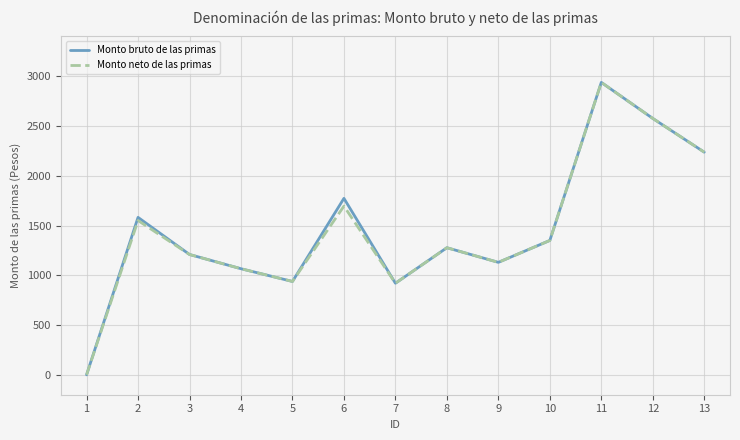

What is the sum of all Monto neto de las primas values?

18886